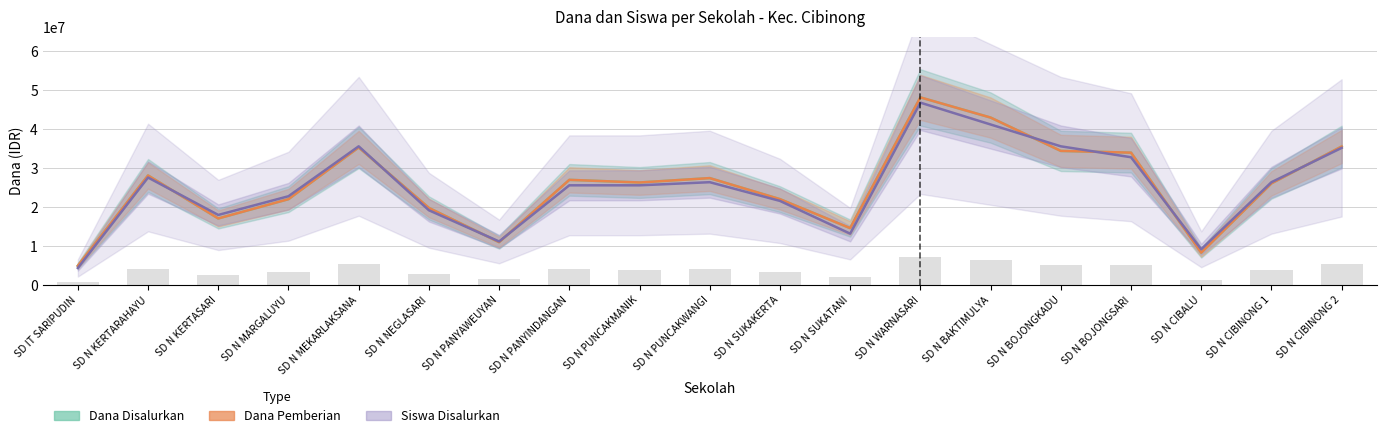

True or false: Dana Disalurkan has a value of 1939768 at SD N CIBALU.

False